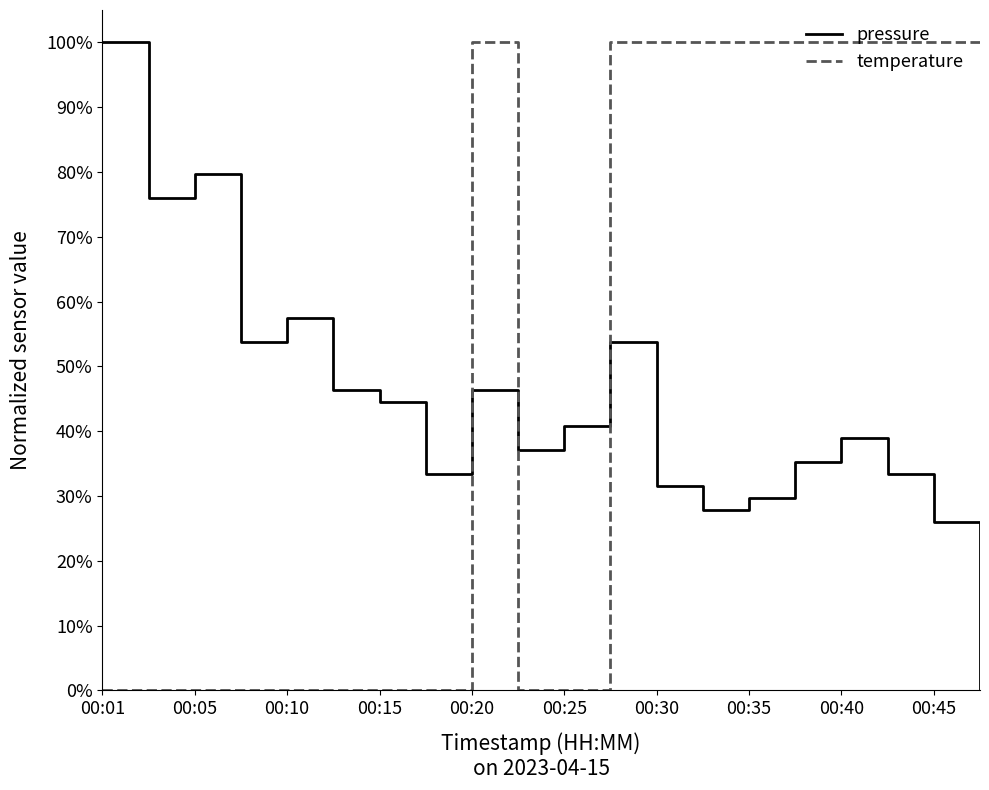

List the series in order of their overall mean, lowest first.

pressure, temperature